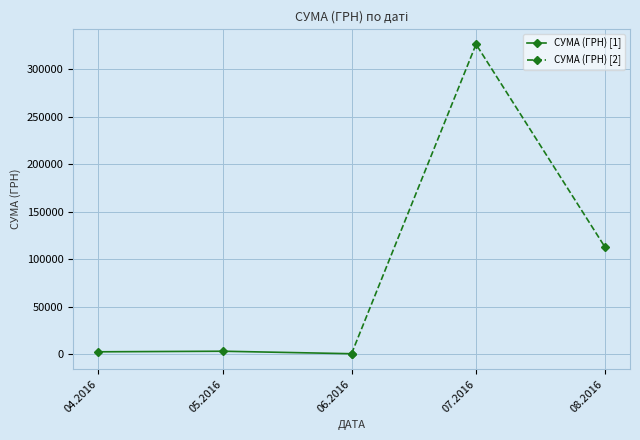

Is it true that СУМА (ГРН) [1] equals 947.8 at 04.2016?

False